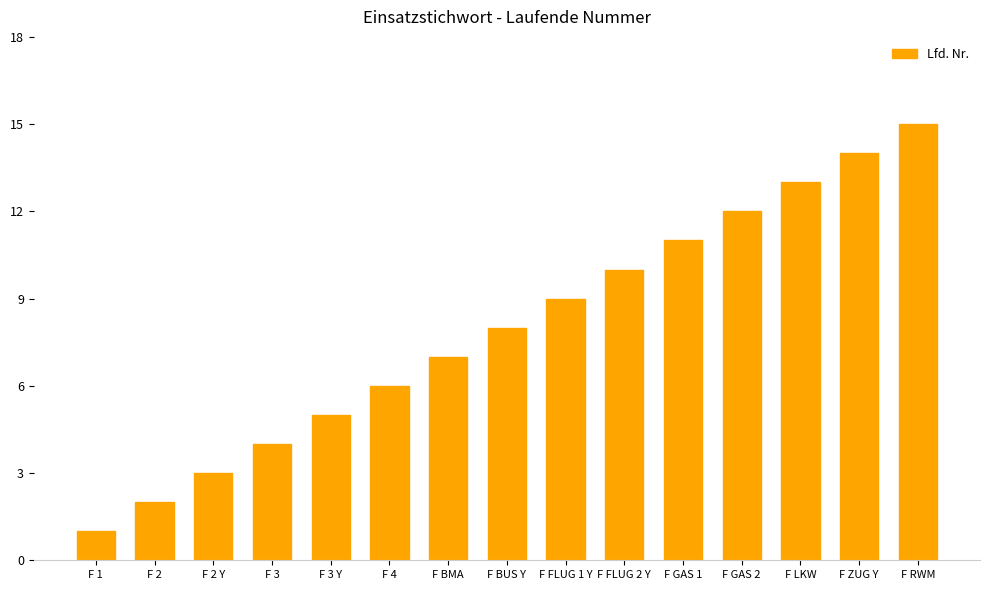

Rank the categories by value from highest to lowest.

F RWM, F ZUG Y, F LKW, F GAS 2, F GAS 1, F FLUG 2 Y, F FLUG 1 Y, F BUS Y, F BMA, F 4, F 3 Y, F 3, F 2 Y, F 2, F 1